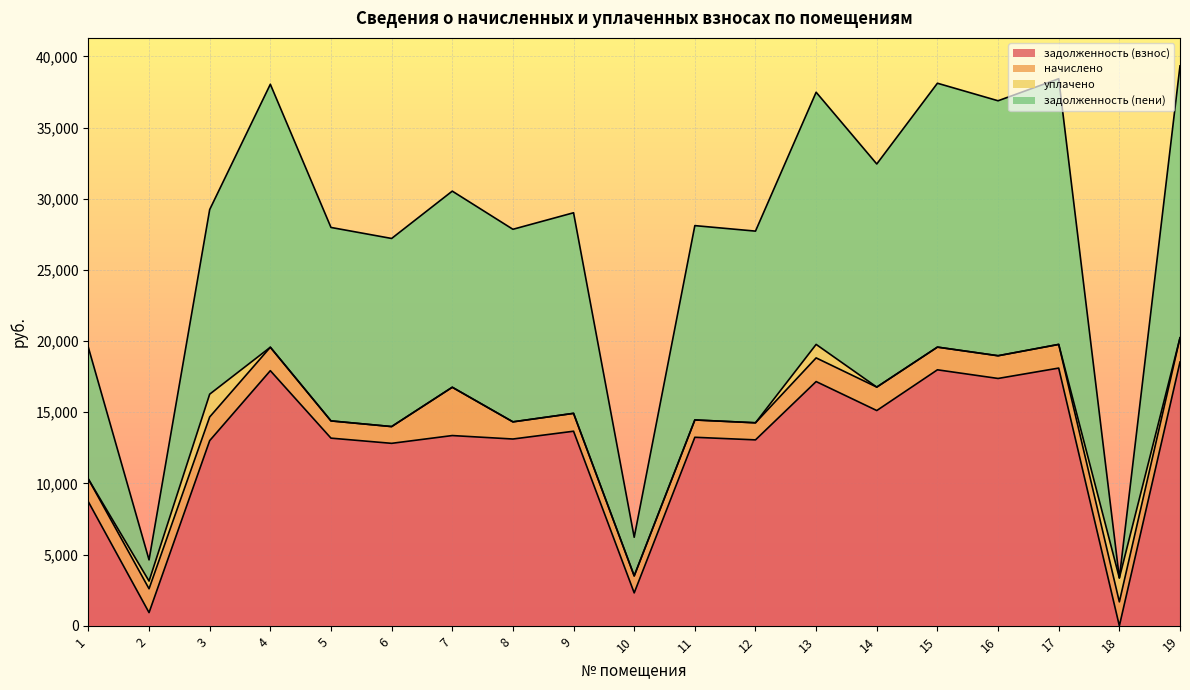

Between 12 and 10, which is larger?

12